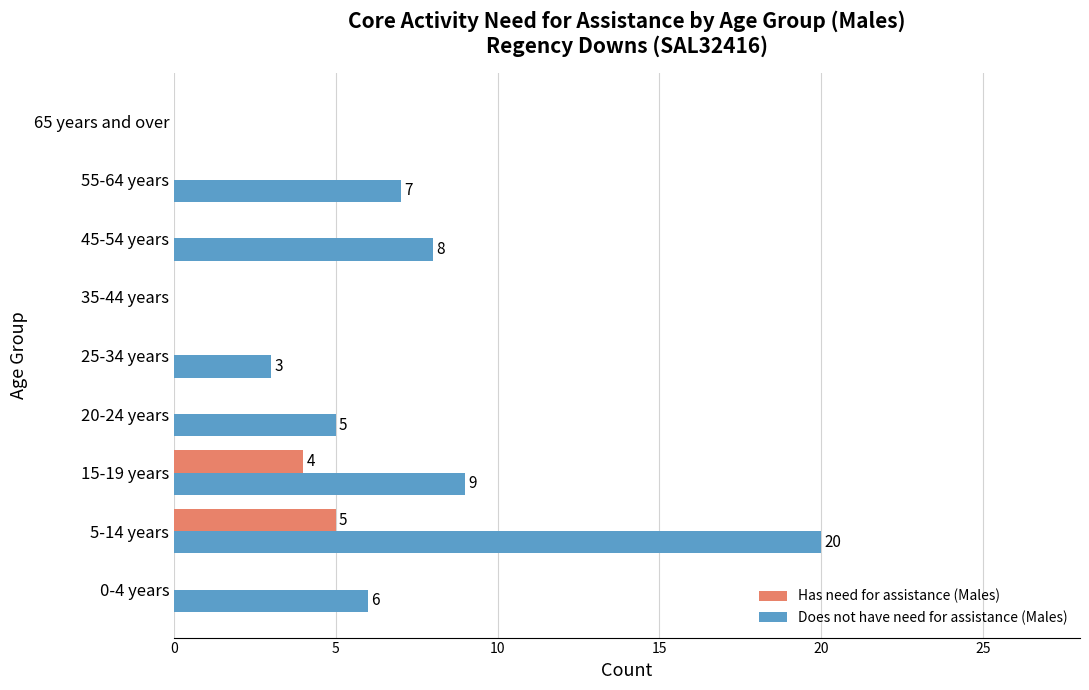

Is the value of Does not have need for assistance (Males) at 45-54 years greater than the value of Has need for assistance (Males) at 25-34 years?

Yes